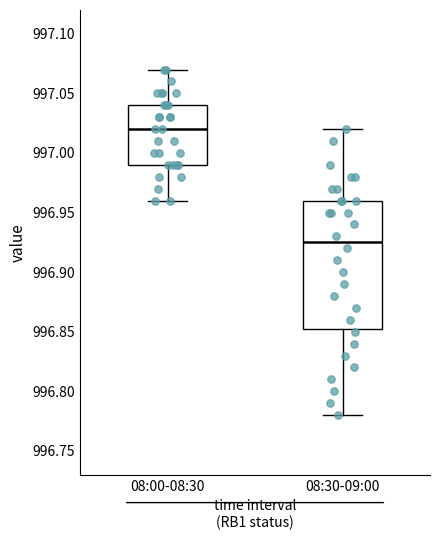

Comparing the boxes themselves (not the whiskers), which one is the tallest?

08:30-09:00